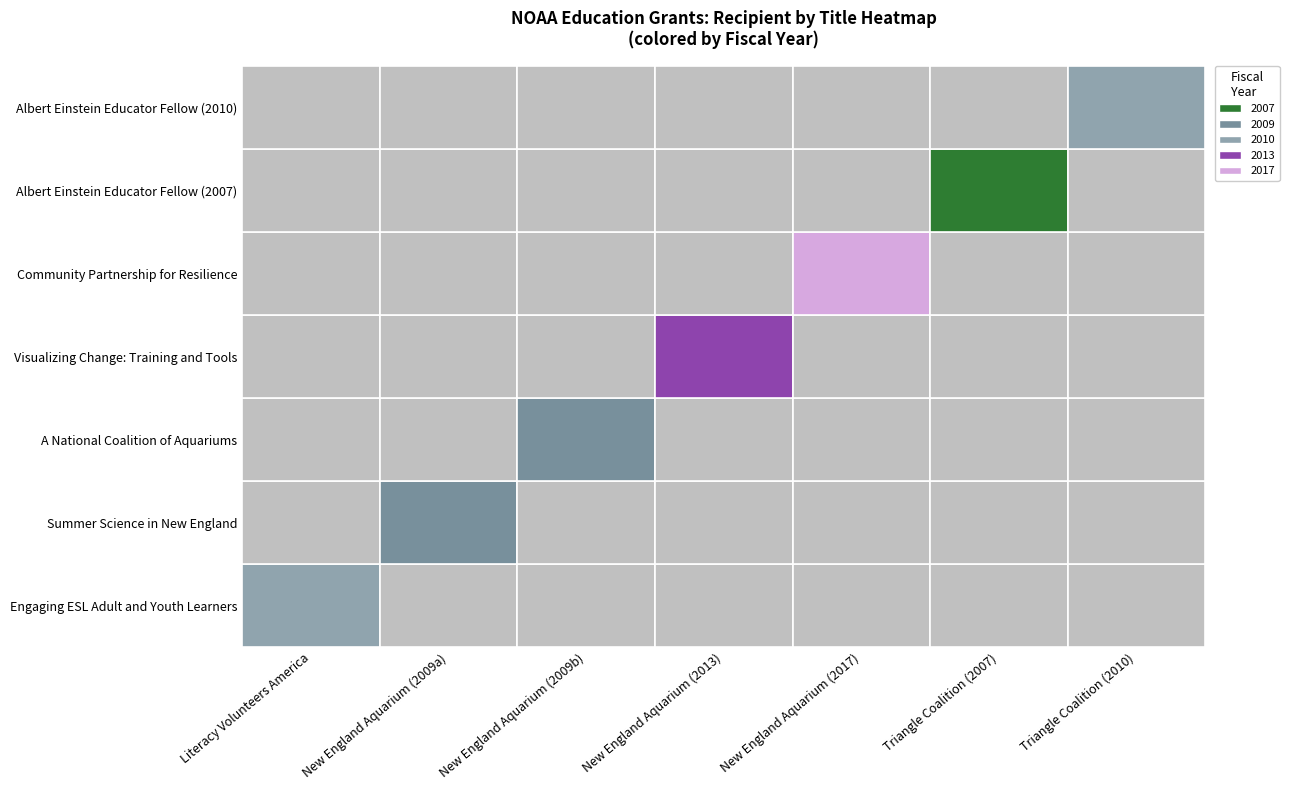

How many values are between 2009 and 2013?

5